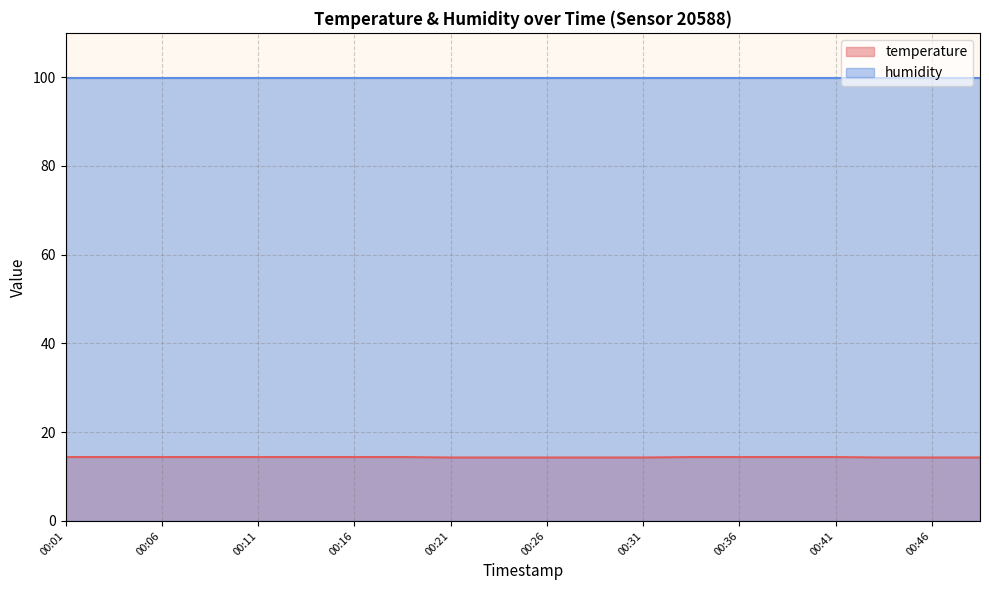

Does the chart display data point markers on the line(s)?

No